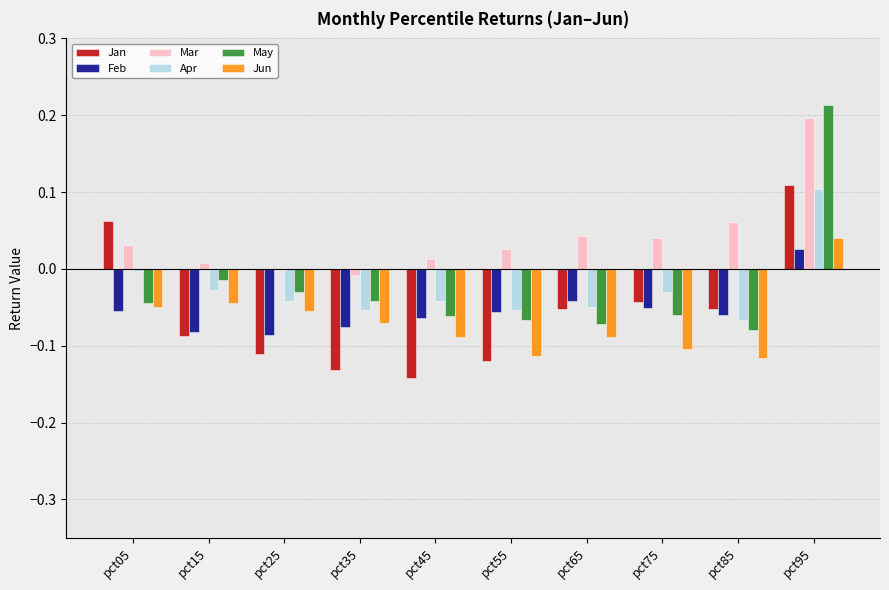

Which series has the largest range (max minus min)?

May